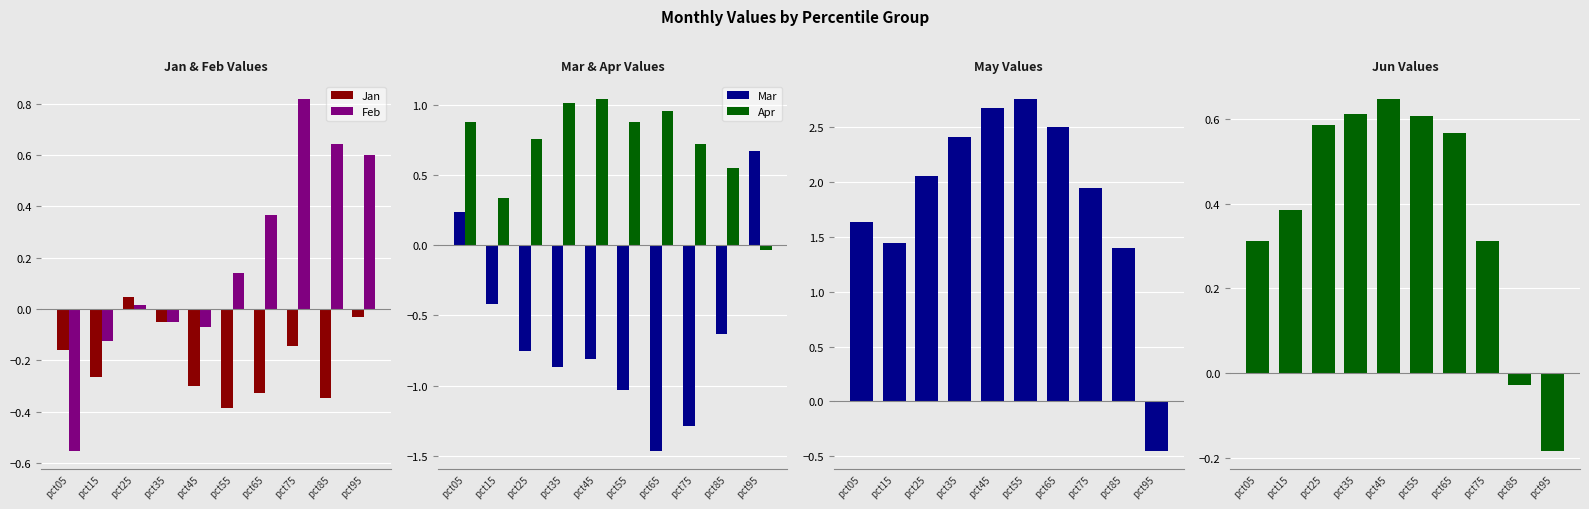

Which series has the largest range (max minus min)?

May